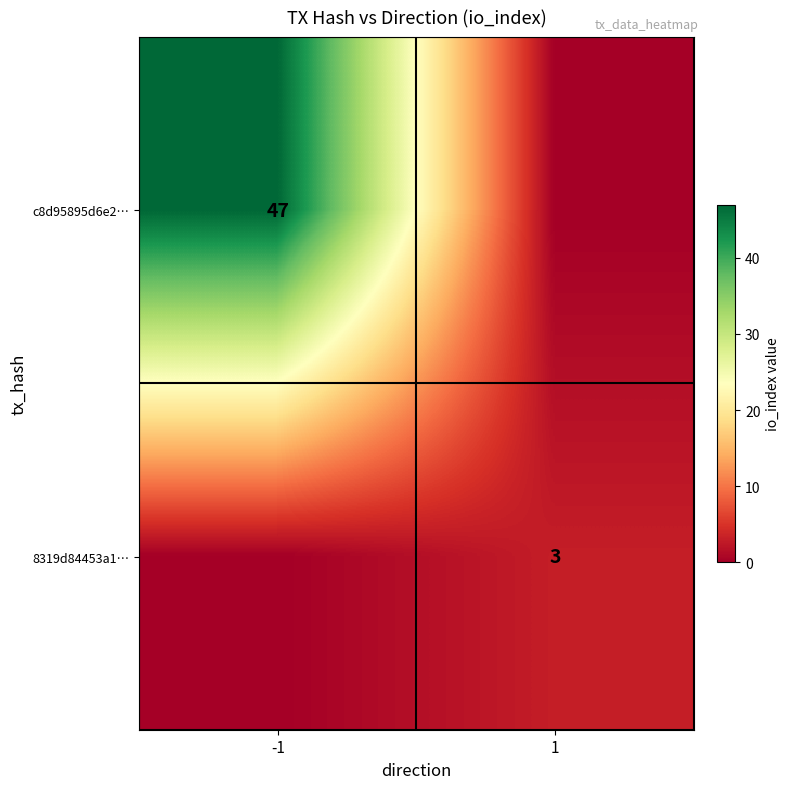

True or false: 8319d84453a1… has a value of 1 at 1.

False